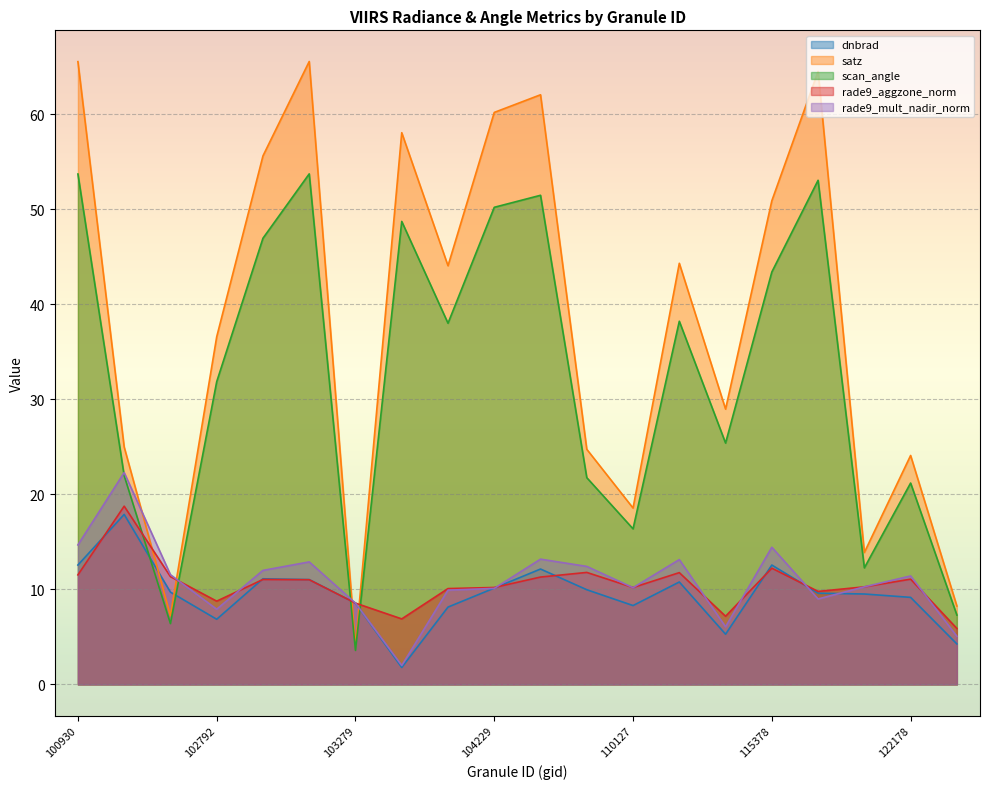

Reading right to left, what are all the values shown in this chart?

dnbrad: 122346=4.3	122178=9.2	121308=9.5	115500=9.6	115378=12.6	115265=5.3	110299=10.8	110127=8.3	108015=10.0	104236=12.1	104229=10.1	104112=8.1	103643=1.8	103279=8.6	102920=11.0	102912=11.1	102792=6.9	102671=9.7	102551=17.9	100930=12.6
satz: 122346=8.3	122178=24.1	121308=13.9	115500=64.5	115378=50.9	115265=29.0	110299=44.3	110127=18.6	108015=24.8	104236=62.1	104229=60.2	104112=44.1	103643=58.1	103279=4.0	102920=65.6	102912=55.6	102792=36.6	102671=7.2	102551=25.0	100930=65.6
scan_angle: 122346=7.3	122178=21.2	121308=12.3	115500=53.1	115378=43.4	115265=25.4	110299=38.2	110127=16.4	108015=21.8	104236=51.5	104229=50.2	104112=38.0	103643=48.7	103279=3.6	102920=53.7	102912=47.0	102792=31.9	102671=6.4	102551=22.0	100930=53.7
rade9_aggzone_norm: 122346=5.9	122178=11.1	121308=10.3	115500=9.8	115378=12.2	115265=7.2	110299=11.8	110127=10.2	108015=11.8	104236=11.3	104229=10.2	104112=10.1	103643=6.9	103279=8.6	102920=11.0	102912=11.0	102792=8.8	102671=11.3	102551=18.8	100930=11.5
rade9_mult_nadir_norm: 122346=5.1	122178=11.4	121308=10.3	115500=9.0	115378=14.4	115265=6.1	110299=13.1	110127=10.2	108015=12.4	104236=13.2	104229=10.1	104112=9.9	103643=2.0	103279=8.6	102920=12.9	102912=12.0	102792=7.9	102671=11.6	102551=22.3	100930=14.7